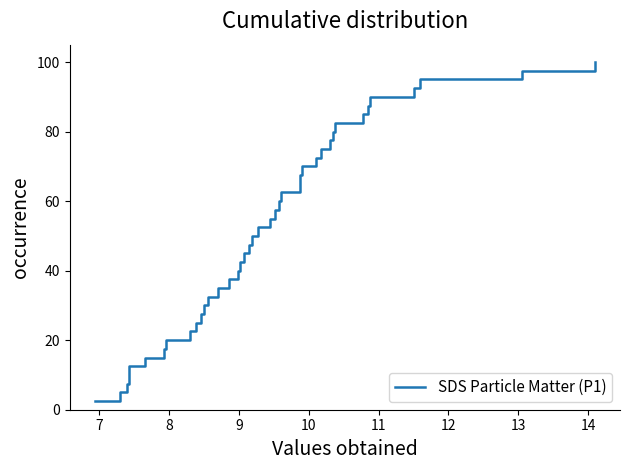

What is the difference between the second highest and minimum values?

95.0